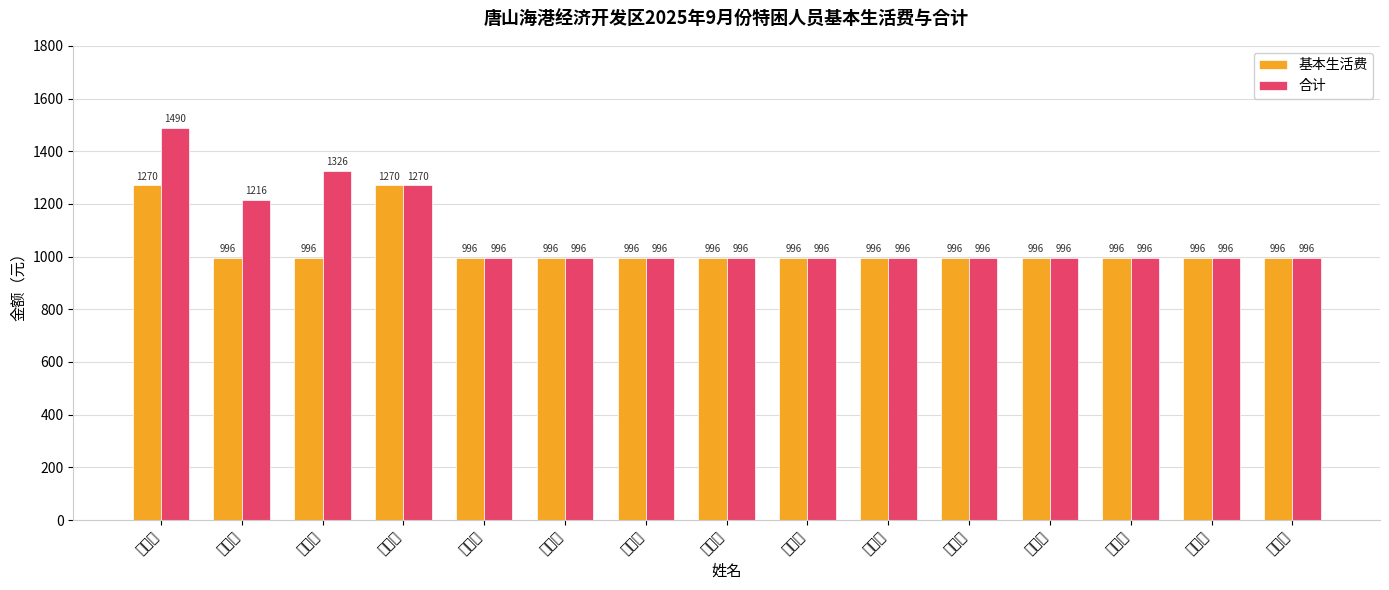

What is the minimum value for 合计?

996